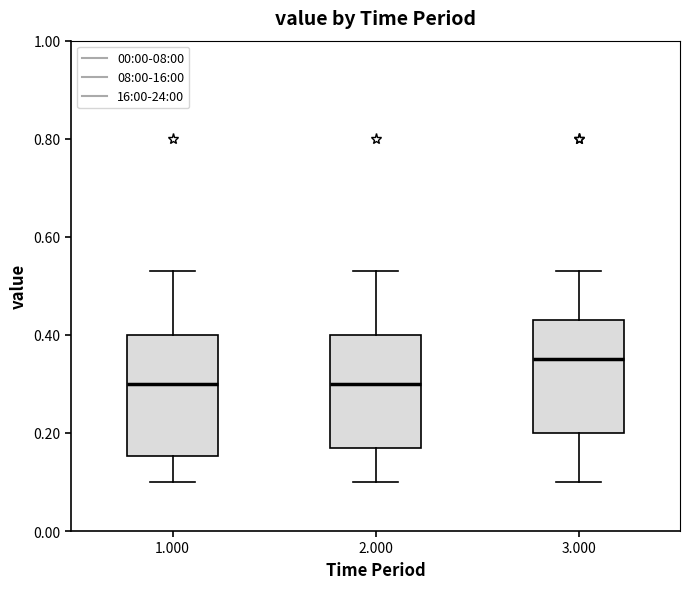

Reading left to right, read every box against the y-axis: the position of its median line, the range the box covers, and the ends of its whiskers. The values are not printed on the chart, so give them approximately, as read against the axis.

1.000: median 0.30, box 0.16 to 0.40, whiskers 0.10 to 0.54
2.000: median 0.30, box 0.18 to 0.40, whiskers 0.10 to 0.54
3.000: median 0.36, box 0.20 to 0.44, whiskers 0.10 to 0.54